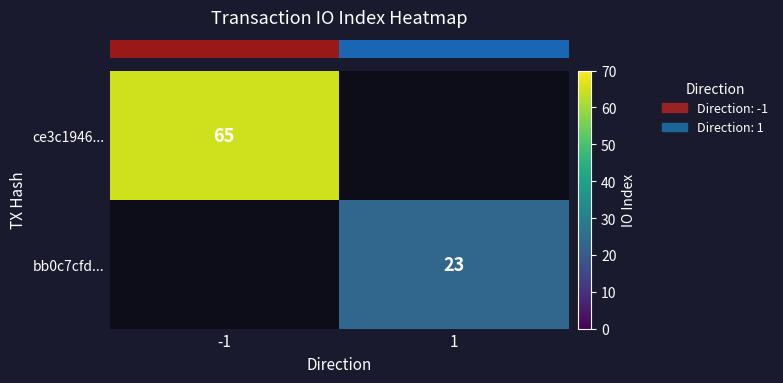

Is the value of row_1 at 1 greater than the value of row_0 at -1?

No